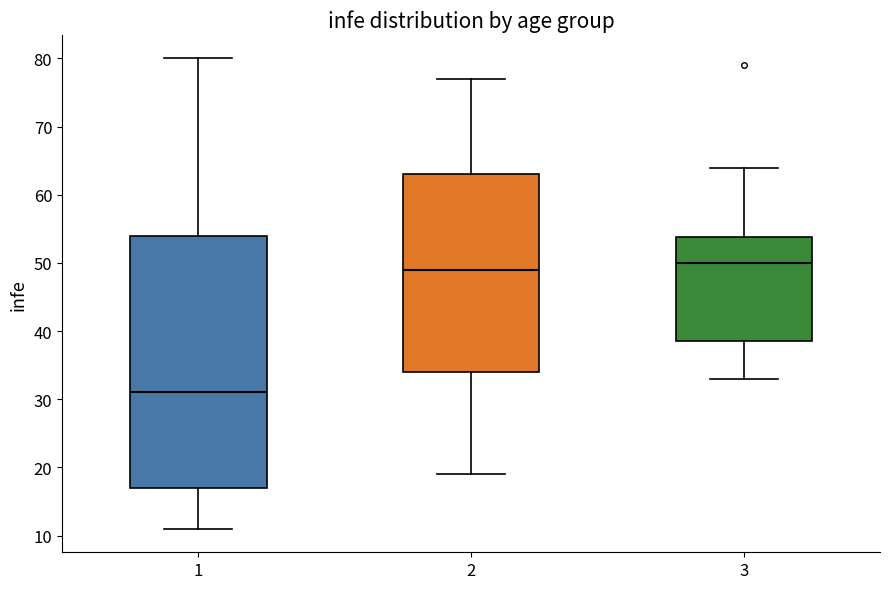

Which box has the highest median line?

3